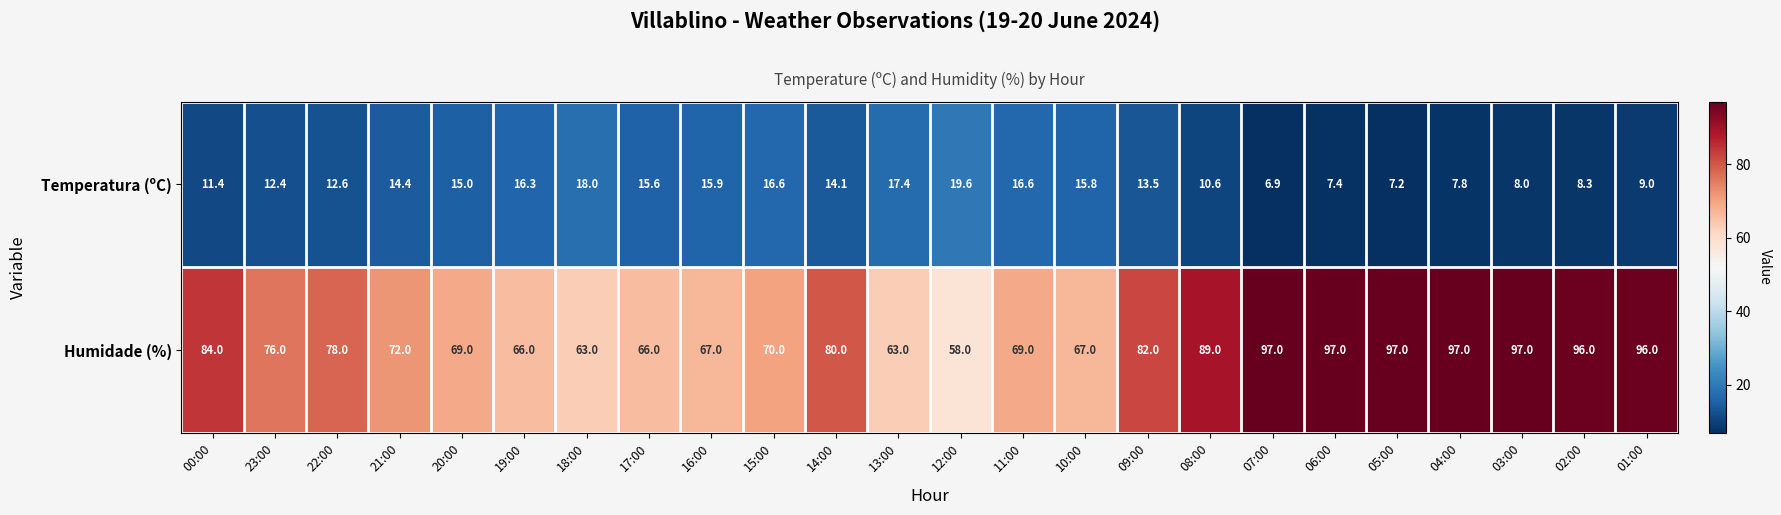

Is the value of Temperatura (ºC) at 12:00 greater than the value of Humidade (%) at 14:00?

No